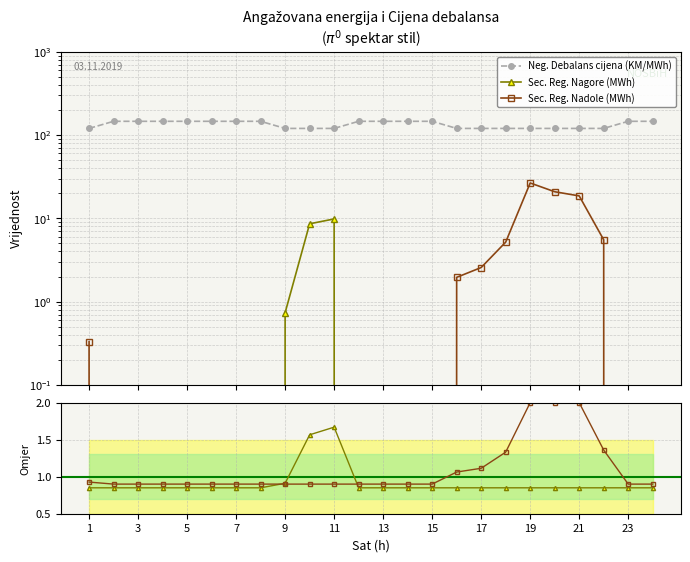

What is the lowest value of the Neg. Debalans cijena (KM/MWh) series?

120.0